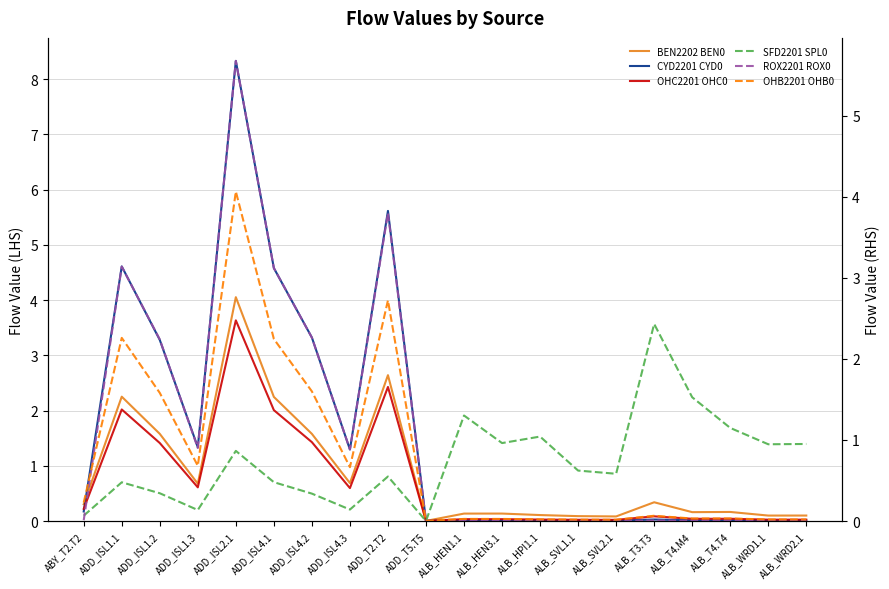

Does the chart display data point markers on the line(s)?

No